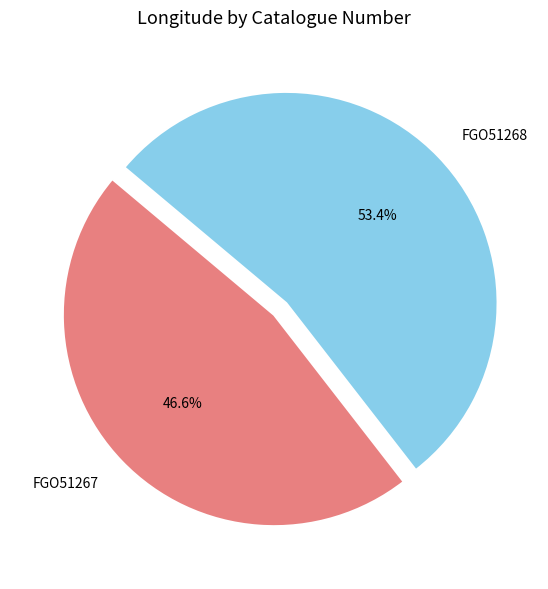

Rank the categories by value from highest to lowest.

FGO51268, FGO51267